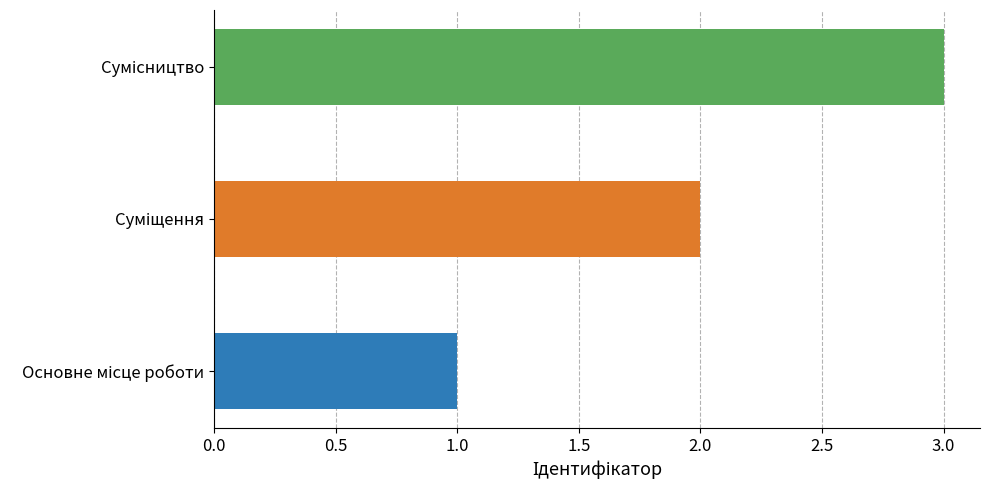

What is the label of the 2nd bar from the left?

Суміщення